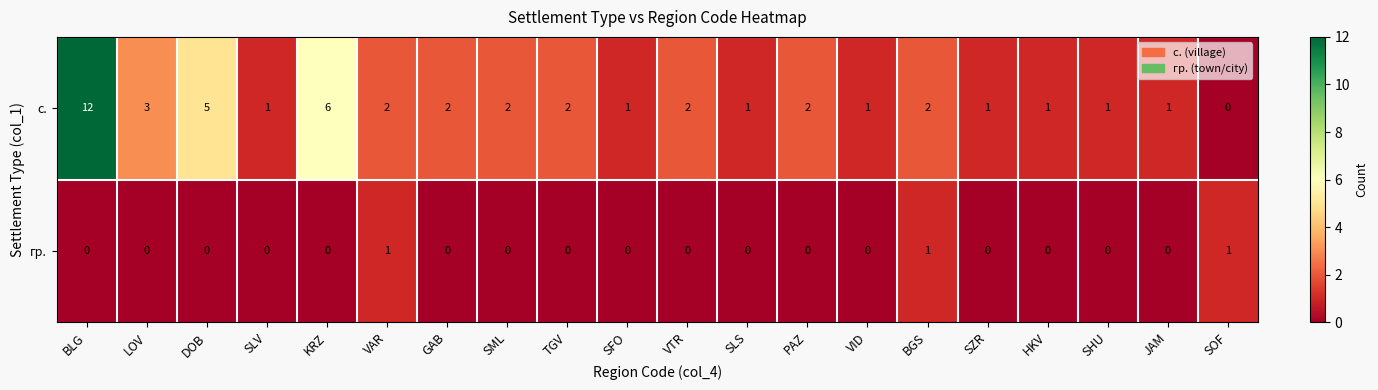

Which series has the largest total across all categories?

с.